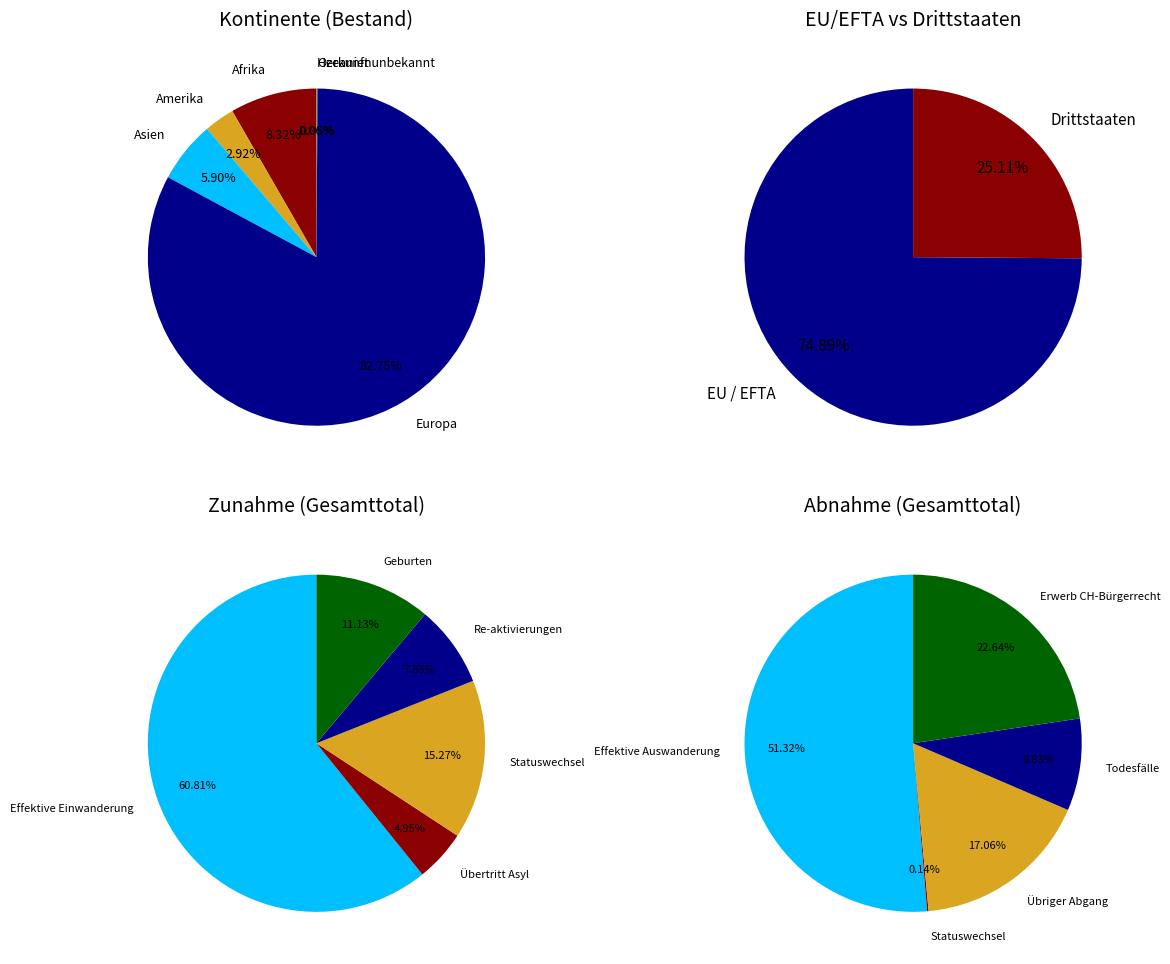

To the nearest percent, what percentage of the pie is Europa?

83%